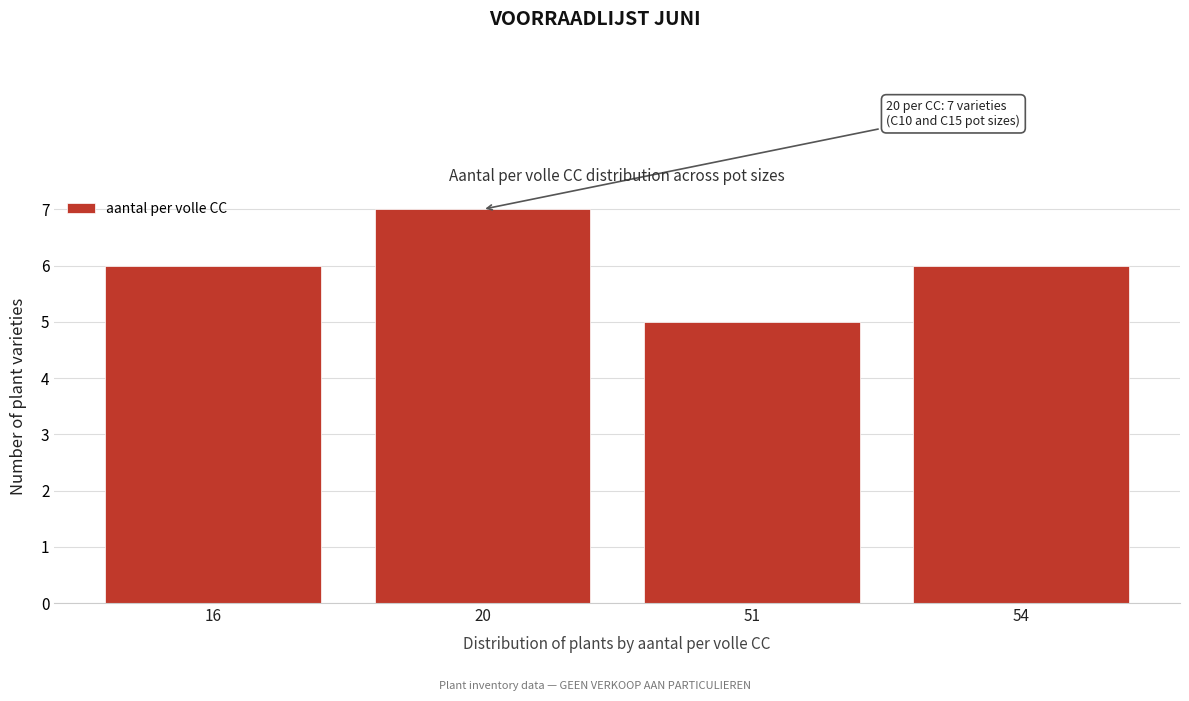

Reading left to right, extract all data points from this chart.

16=6	20=7	51=5	54=6